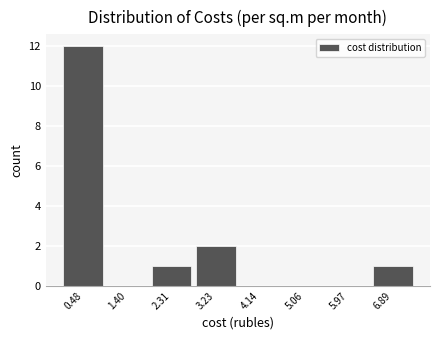

What is the height of the bar covering 2.8 to 3.7 on the x-axis? Neither the bar edges nor the heights are printed on the chart, so give them approximately, as read against the axes.

2